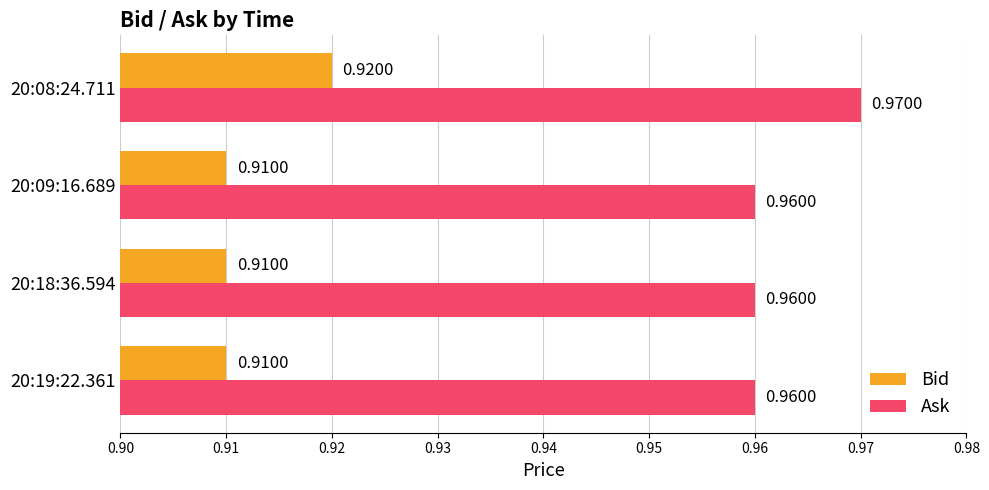

What are all the series names shown in the legend?

Bid, Ask